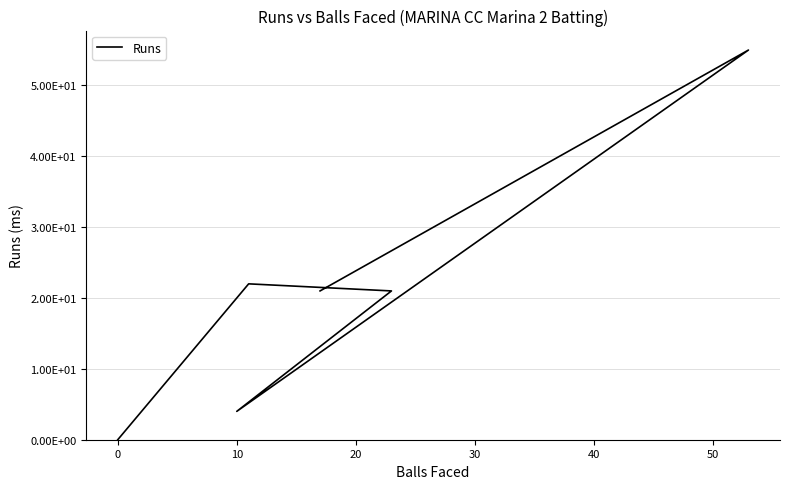

What is the greatest value displayed?

55